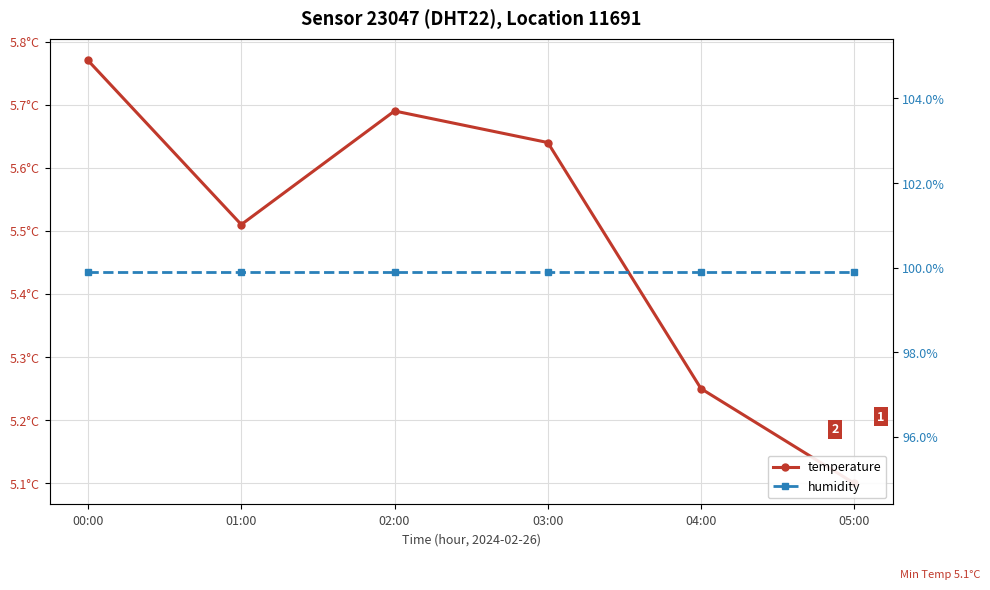

Which series has the largest total across all categories?

humidity